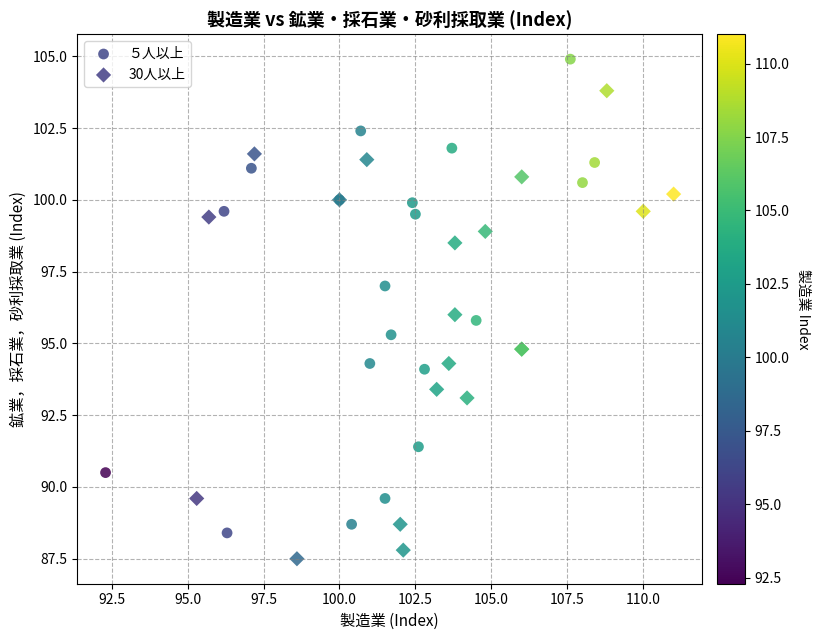

Which series reaches the minimum Y coordinate?

30人以上